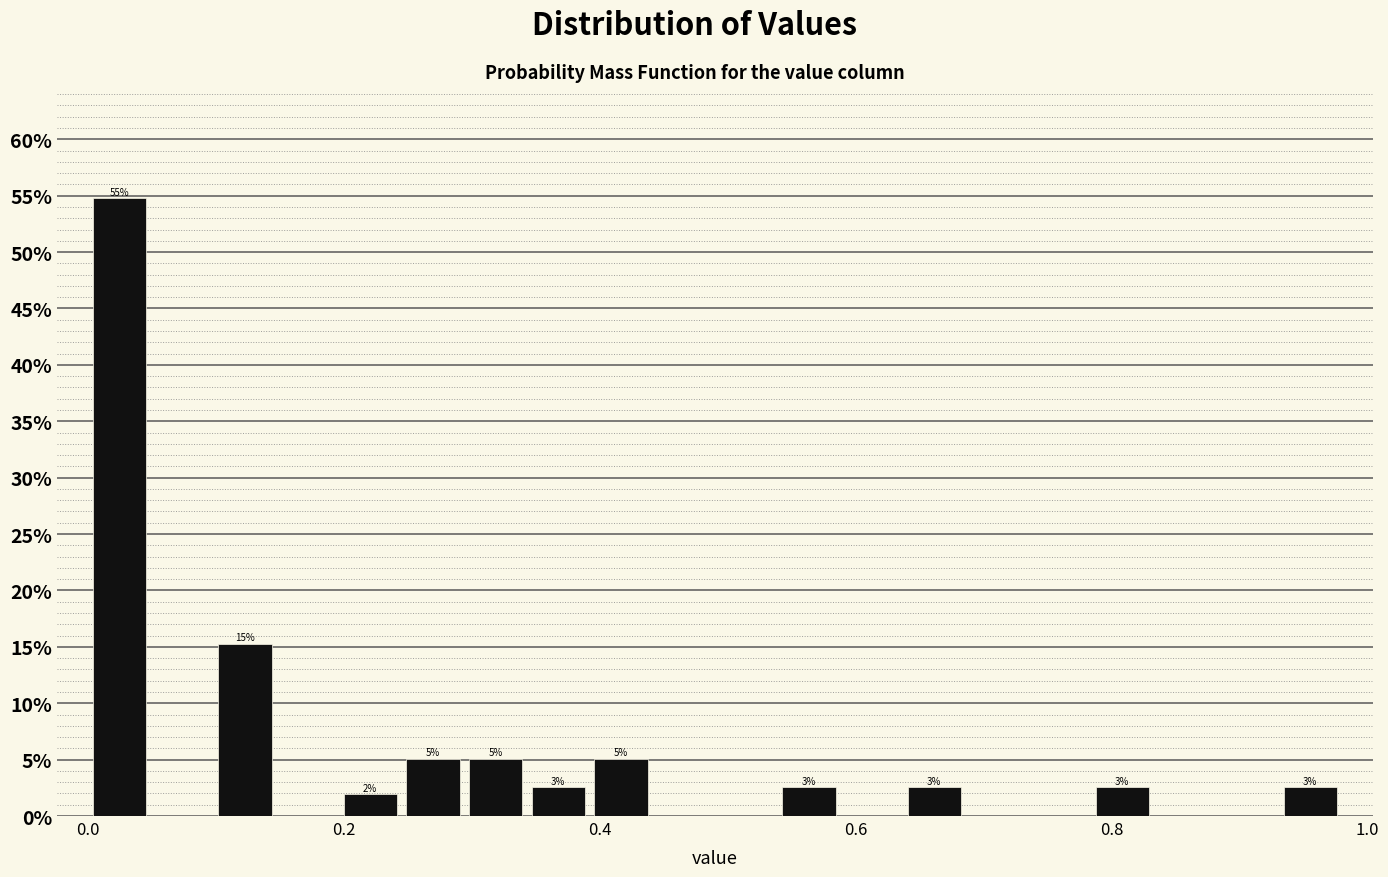

Around what value on the x-axis is the tallest bar? Give the approximate position of its centre, as read against the axis.

0.02